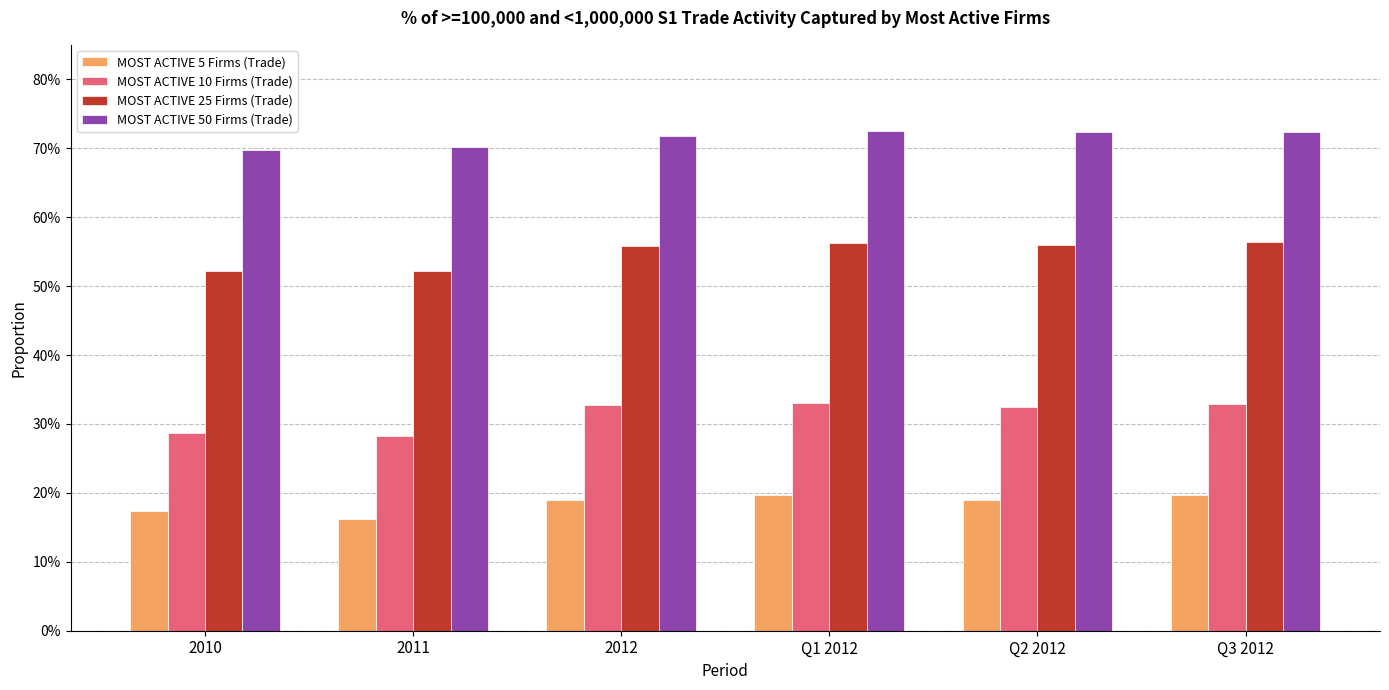

Between 2012 and Q2 2012, which is larger?

2012